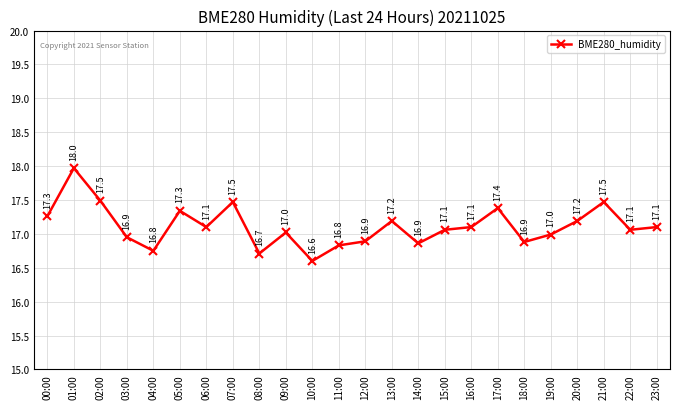

How many points are higher than both their immediate neighbors (excluding endpoints)?

7